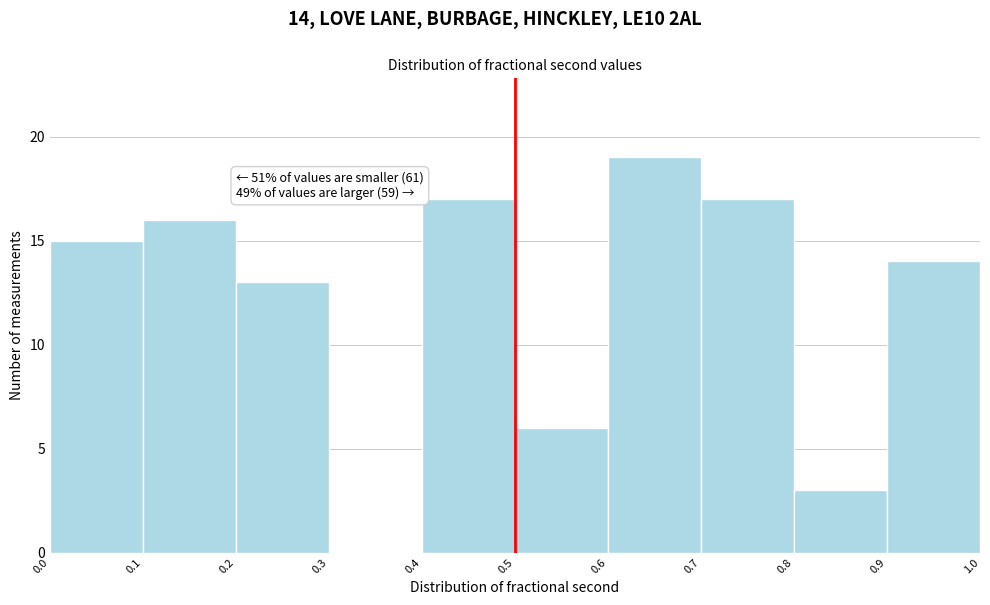

Over which range of the x-axis is the bar tallest?

0.6 to 0.7